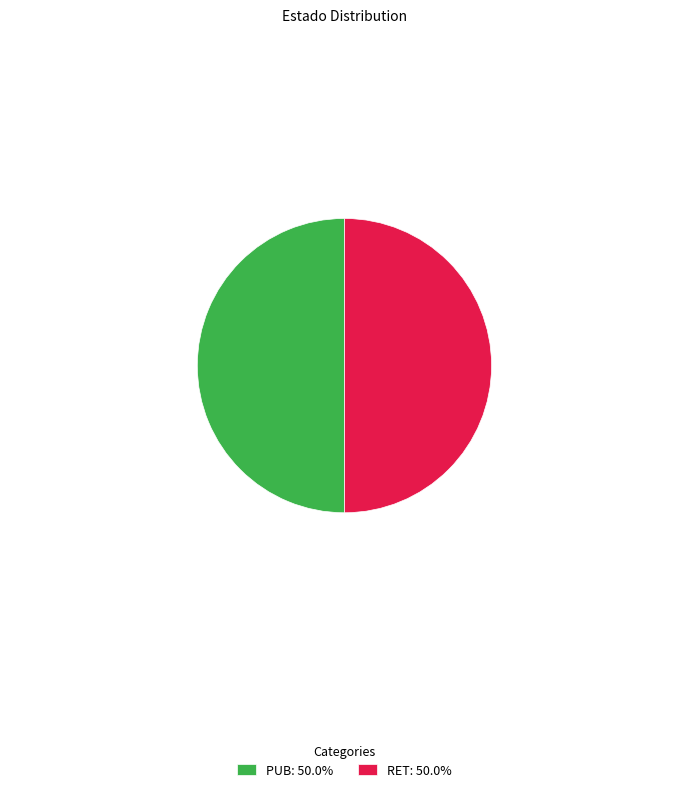

What is the ratio of the value at RET: 50.0% to the value at PUB: 50.0%?

1.0